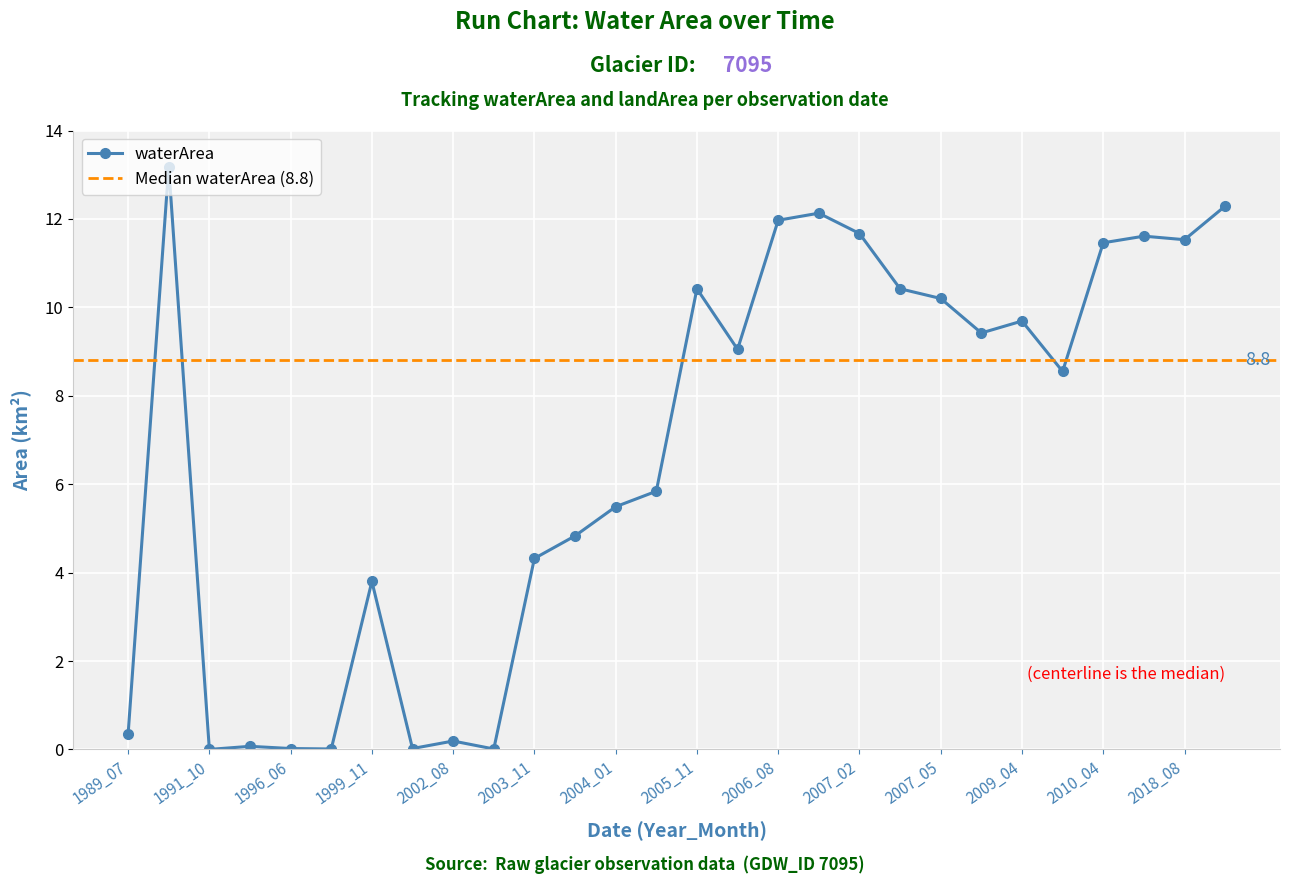

True or false: waterArea has more than 2 interior local peaks.

True